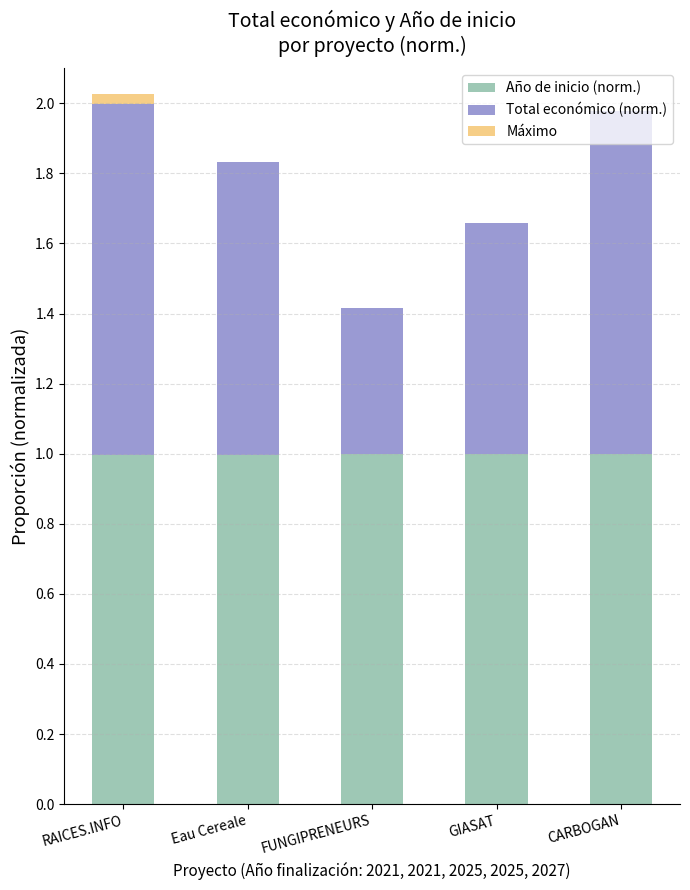

How many bars are there in total?

10